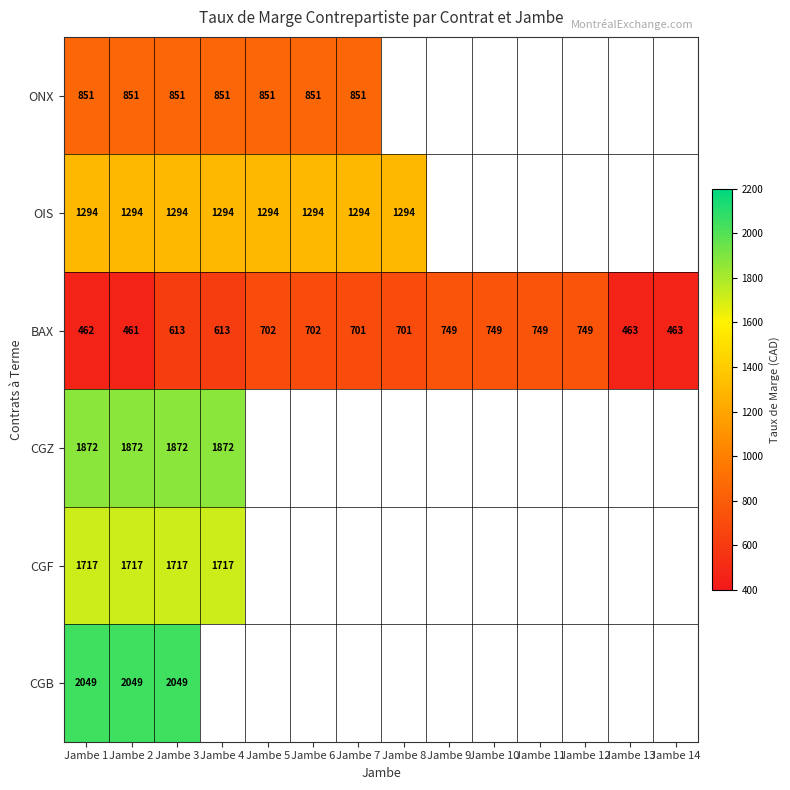

At how many categories does at least one series exceed 1901?

3